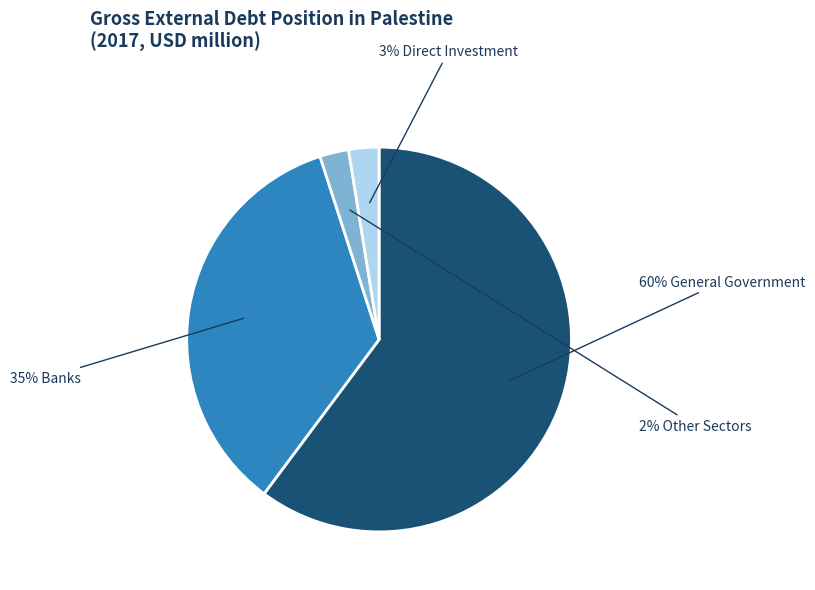

Is there a majority slice in this chart?

Yes